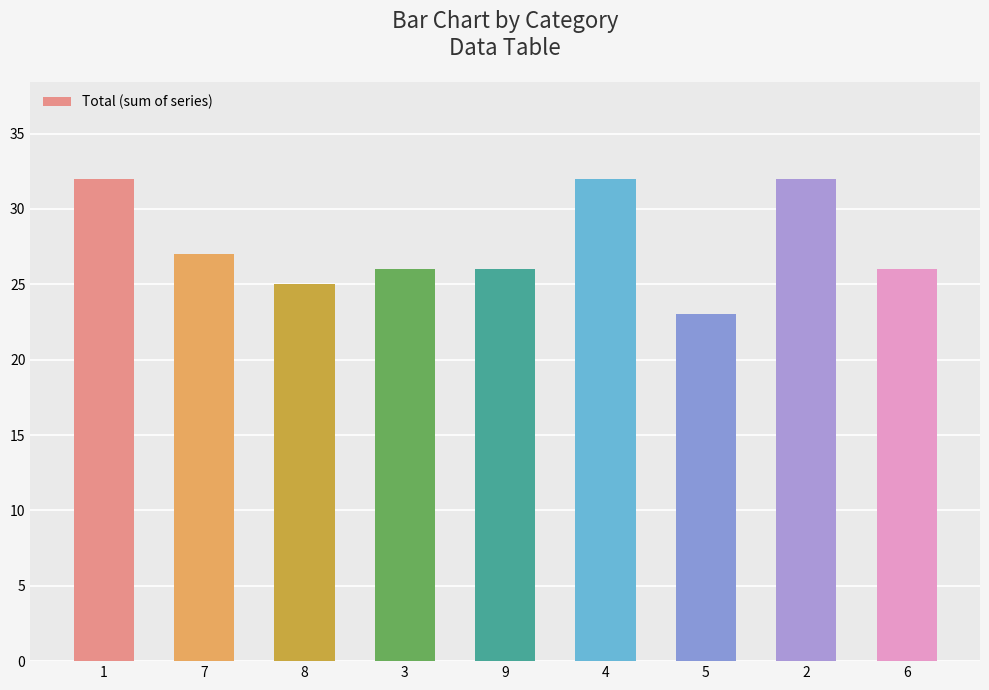

Reading left to right, extract all data points from this chart.

32	27	25	26	26	32	23	32	26